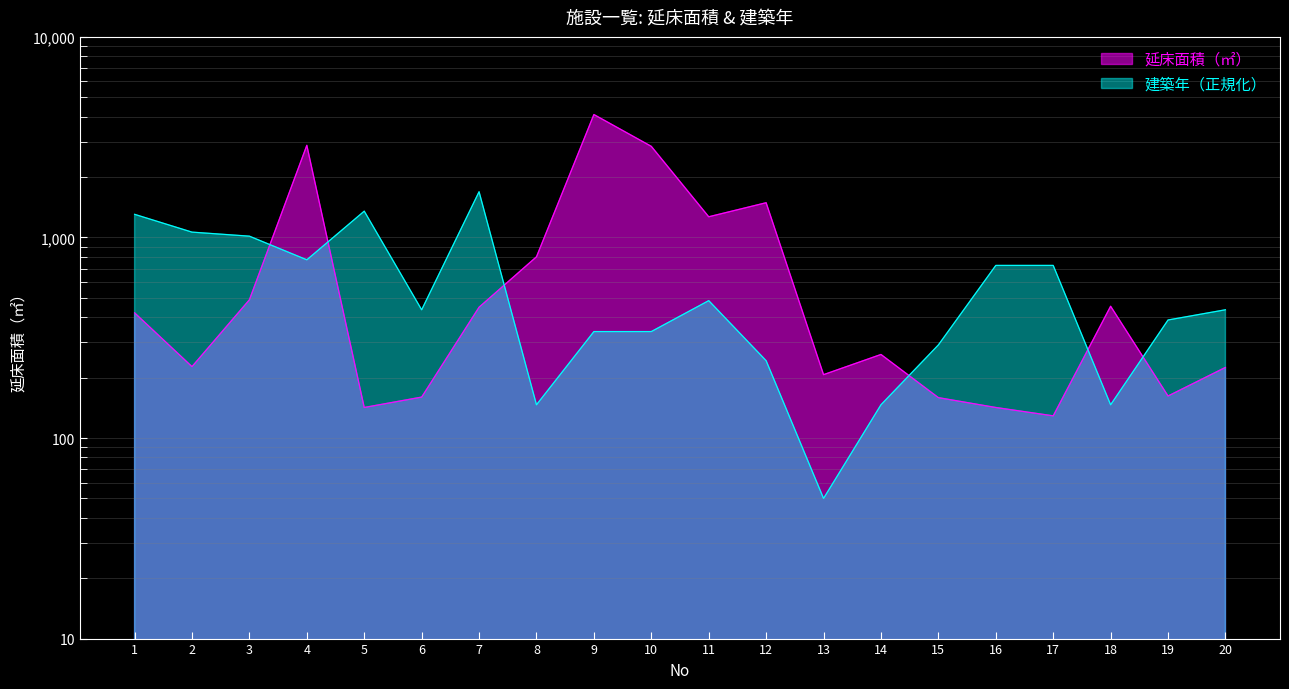

Reading right to left, transcribe all the data shown in this chart.

延床面積（㎡）: 225.0	162.0	454.0	129.0	142.0	159.0	261.0	207.0	1490.0	1268.0	2846.0	4101.0	801.0	449.0	160.0	142.0	2880.0	489.0	227.0	421.0
建築年: 436.0	387.7	146.5	725.5	725.5	291.2	146.5	50.0	243.0	484.2	339.5	339.5	146.5	1690.4	436.0	1352.7	773.7	1014.9	1063.2	1304.4